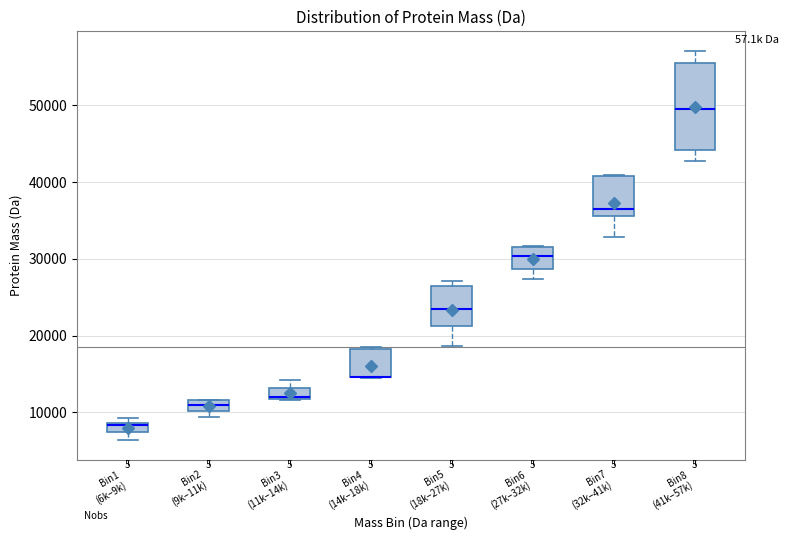

Where is the upper edge of the box for Bin5 (18k–27k) on the y-axis? The values are not printed on the chart, so give them approximately, as read against the axis.

27000